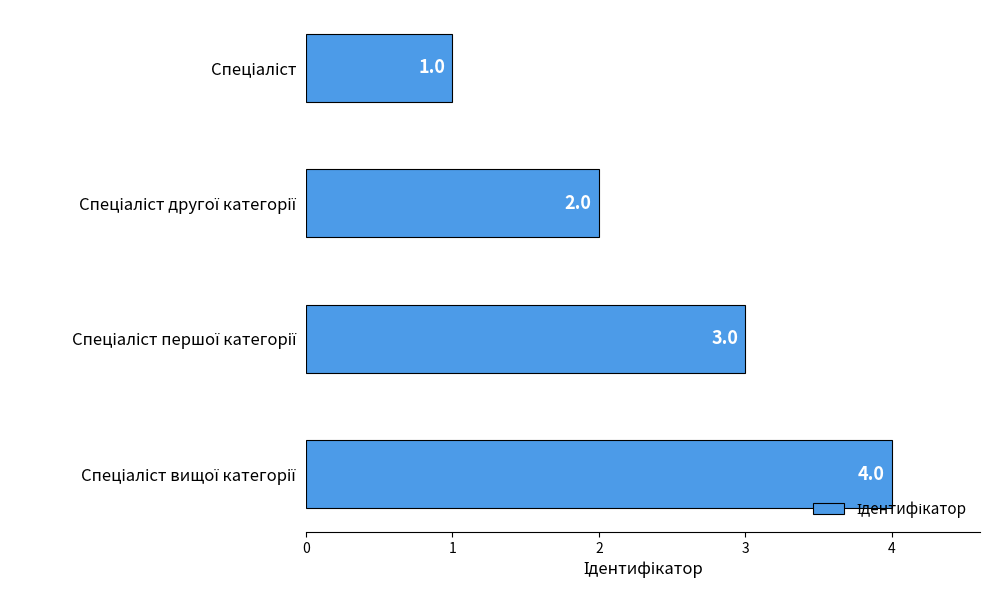

What is the value of the 3rd bar from the top?

3